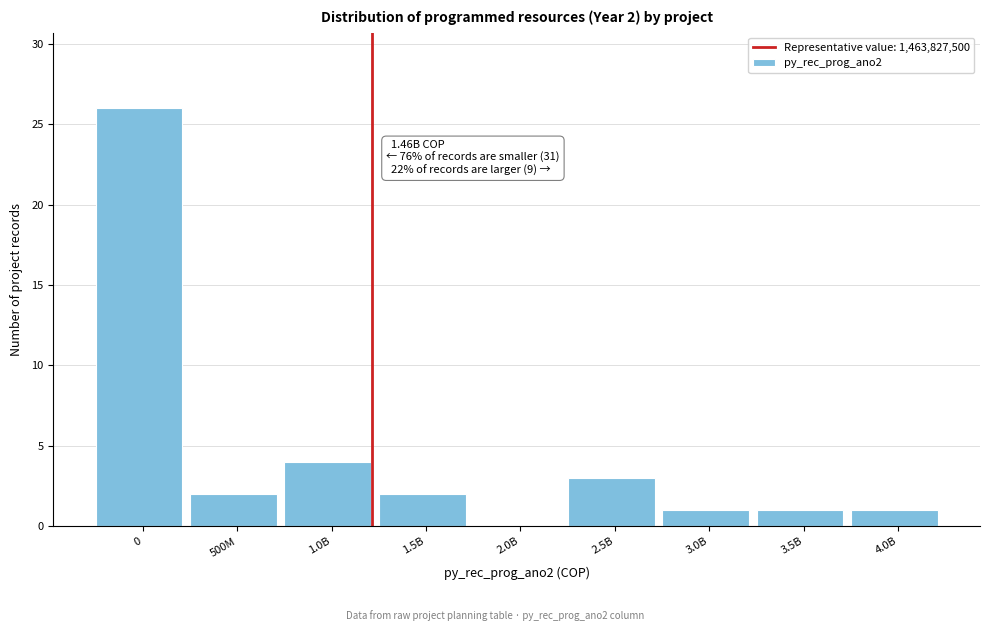

Reading right to left, what are all the values shown in this chart?

4.0B=1	3.5B=1	3.0B=1	2.5B=3	2.0B=0	1.5B=2	1.0B=4	500M=2	0=26